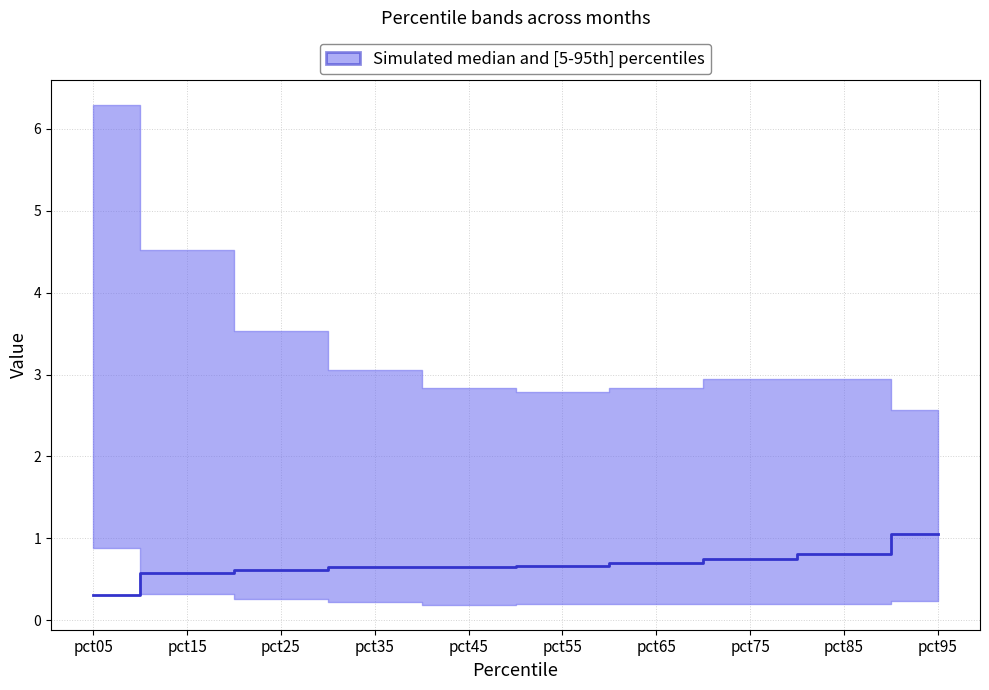

What is the sum of the values at pct35 and pct85?

1.5